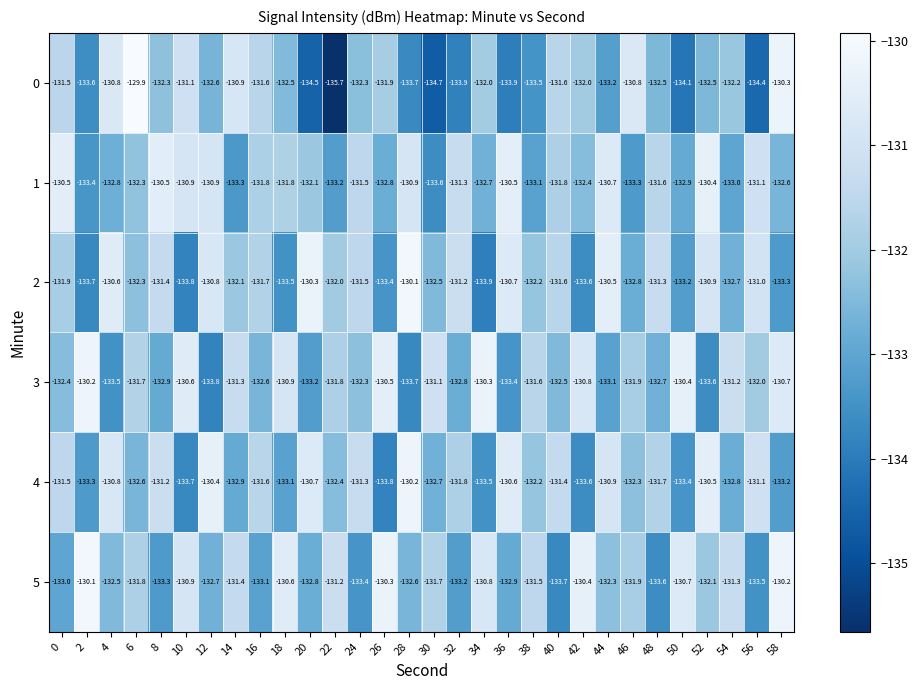

Where does the 4 series first go above -131?

4